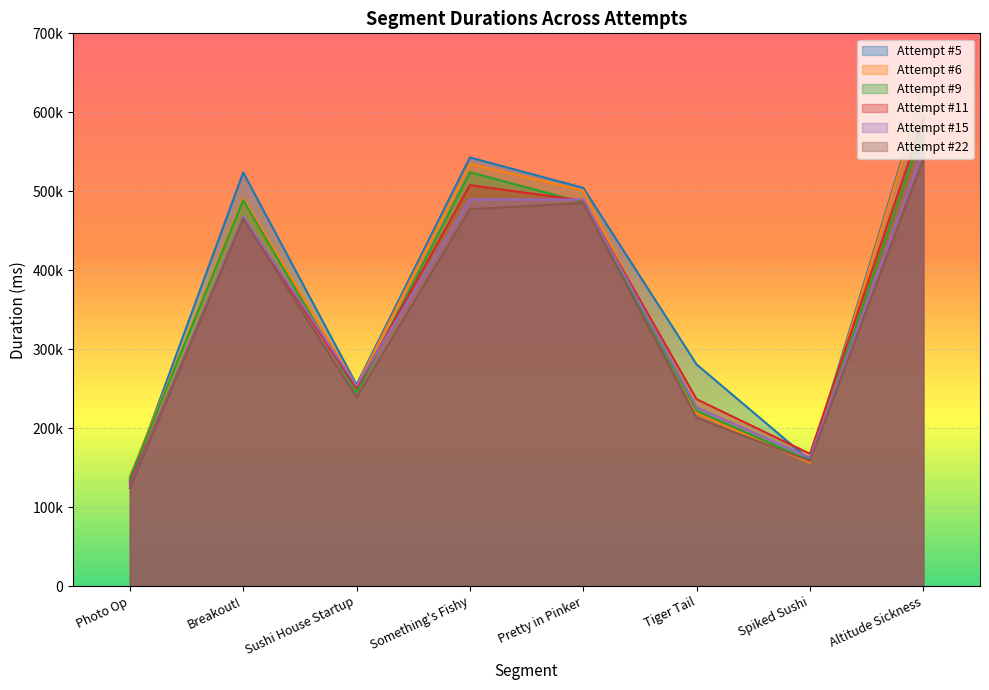

What is the value of the Attempt #22 point at the 1st from the left?

123947